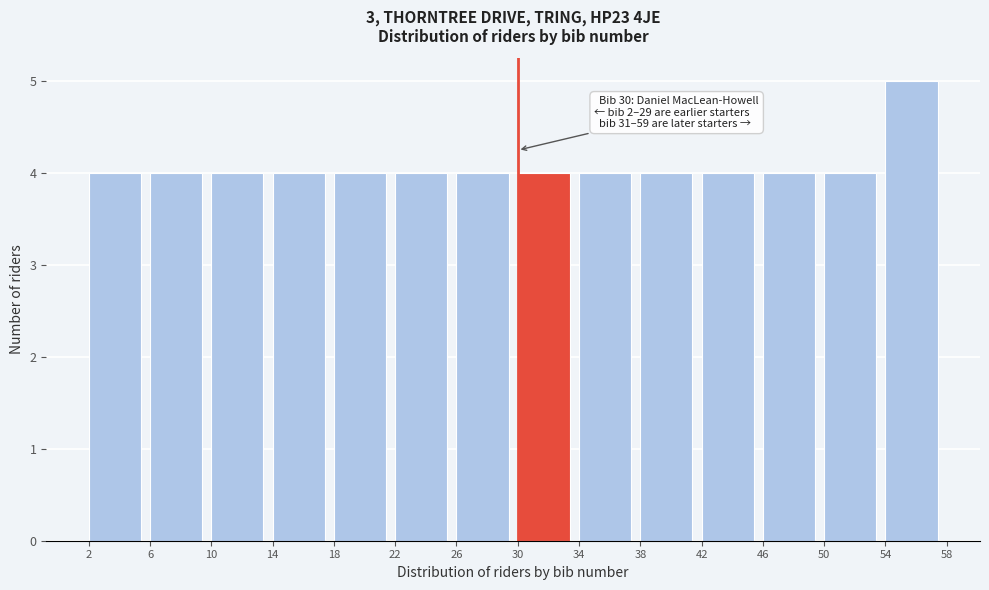

Which range on the x-axis has the tallest bar?

54 to 58